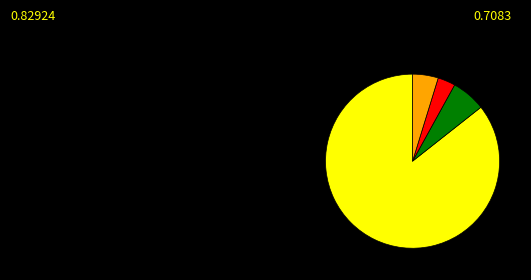

Is there a majority slice in this chart?

Yes